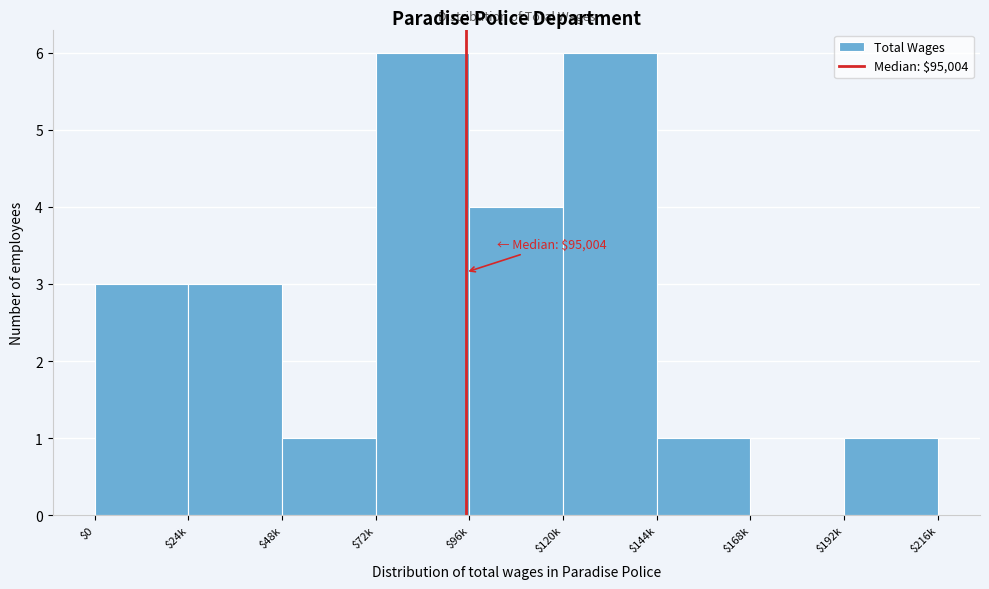

What is the greatest value displayed?

6